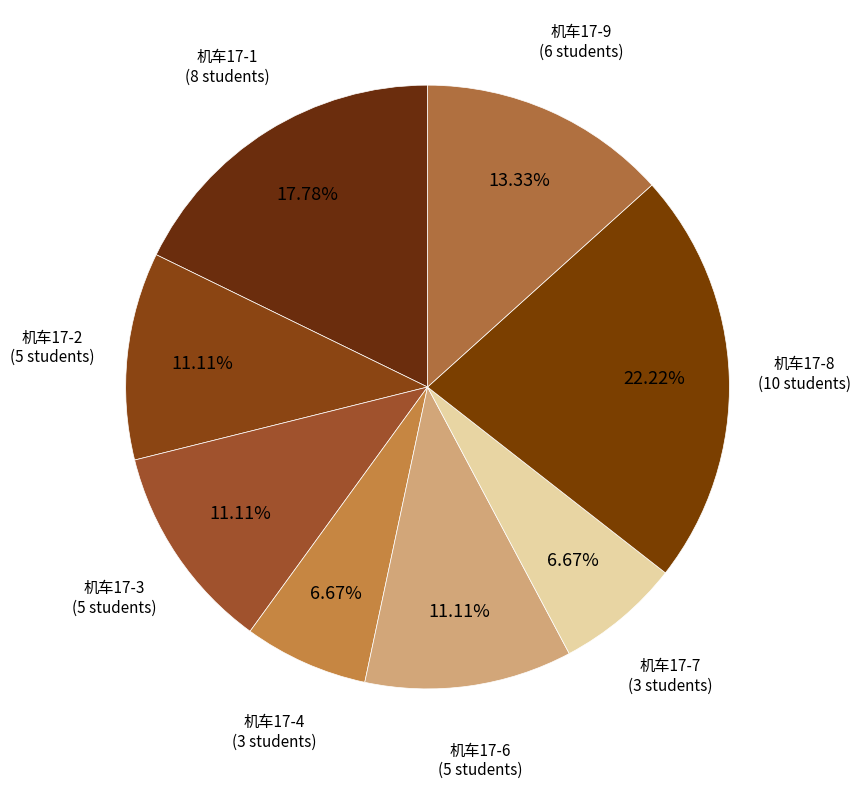

Is it true that 机车17-1 is 1% of the pie?

False